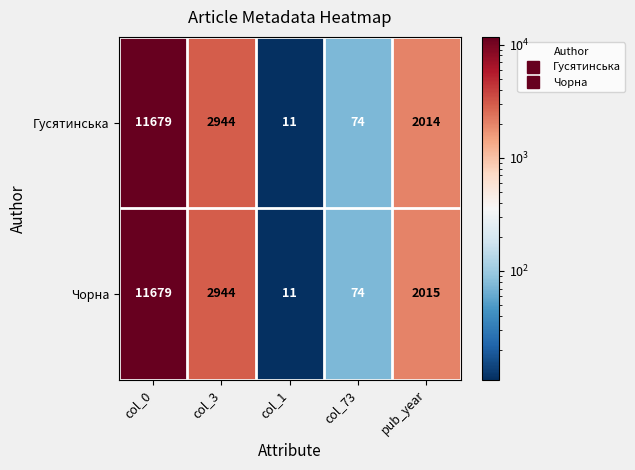

Count the number of data series in this chart.

2